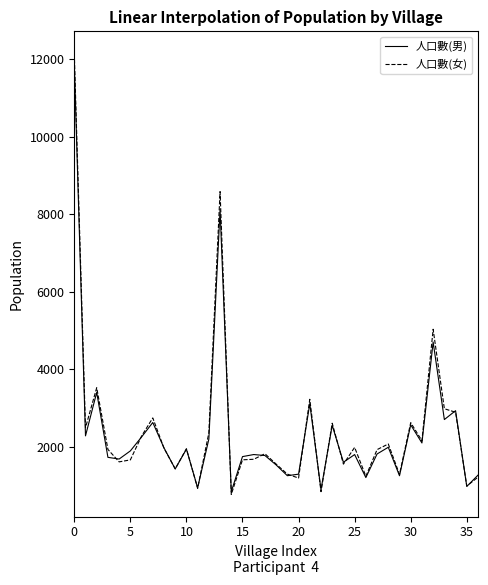

Which series has the widest spread of values?

人口數(女)